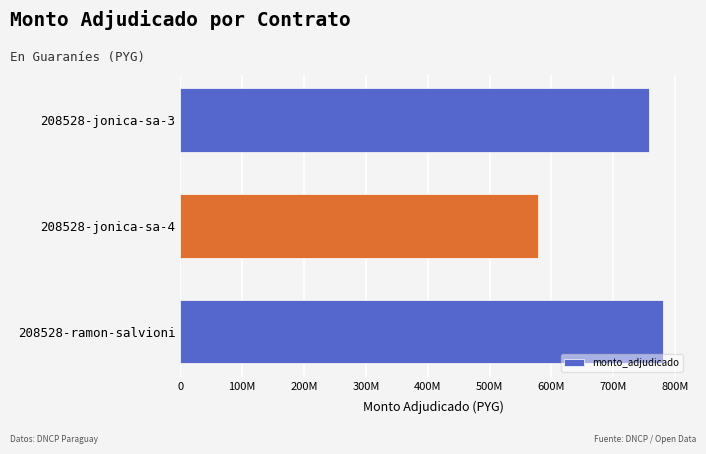

Which category has the lowest value across all series?

208528-jonica-sa-4